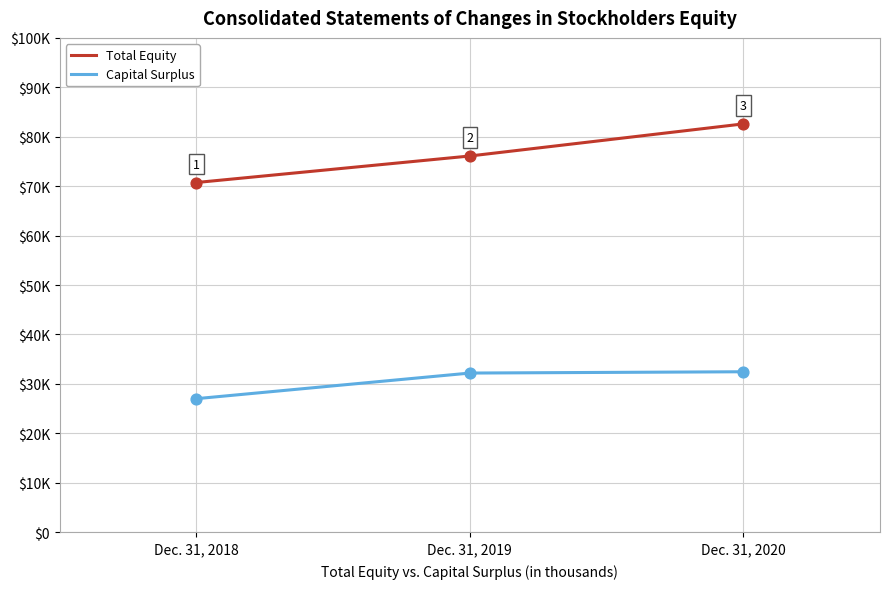

Is the value of Capital Surplus at Dec. 31, 2020 greater than the value of Total Equity at Dec. 31, 2020?

No